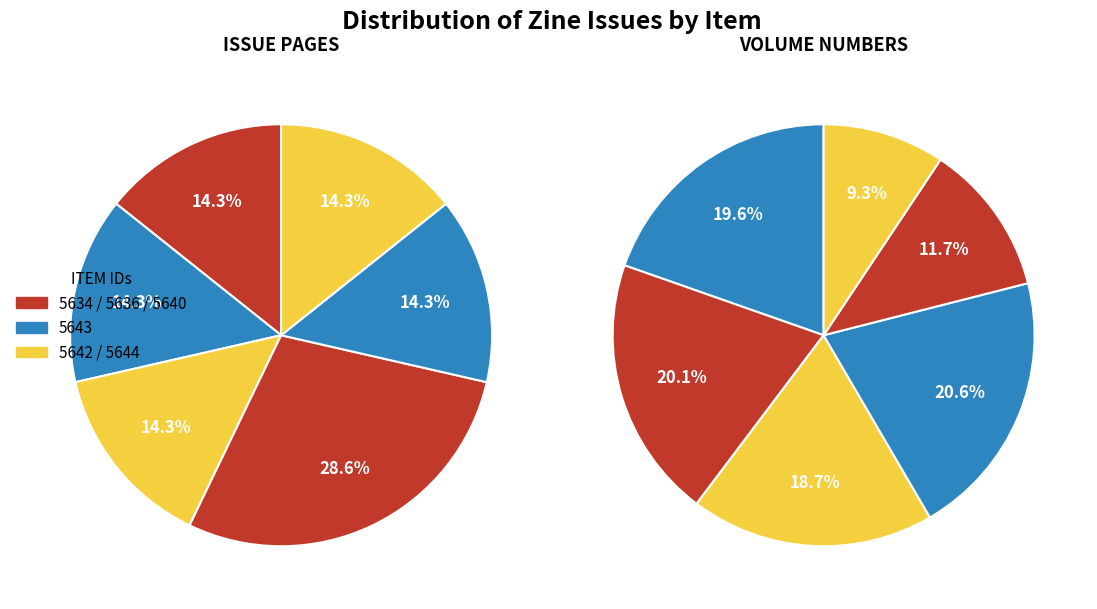

Count the number of slices in the pie.

6